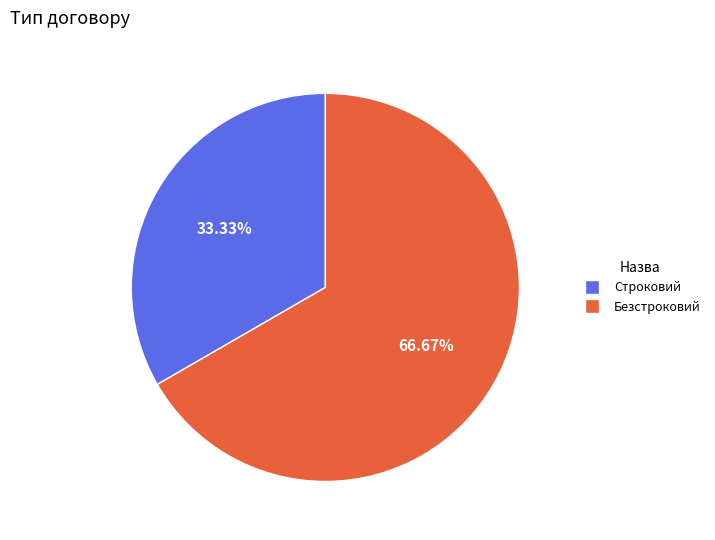

How much of the chart is everything except Безстроковий?

33.3%